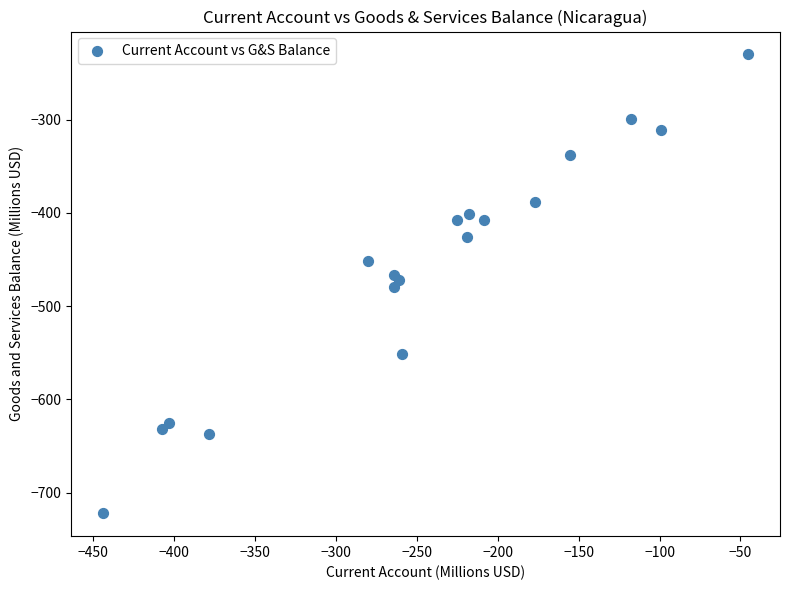

What is the range of Y values (max minus min)?

491.6